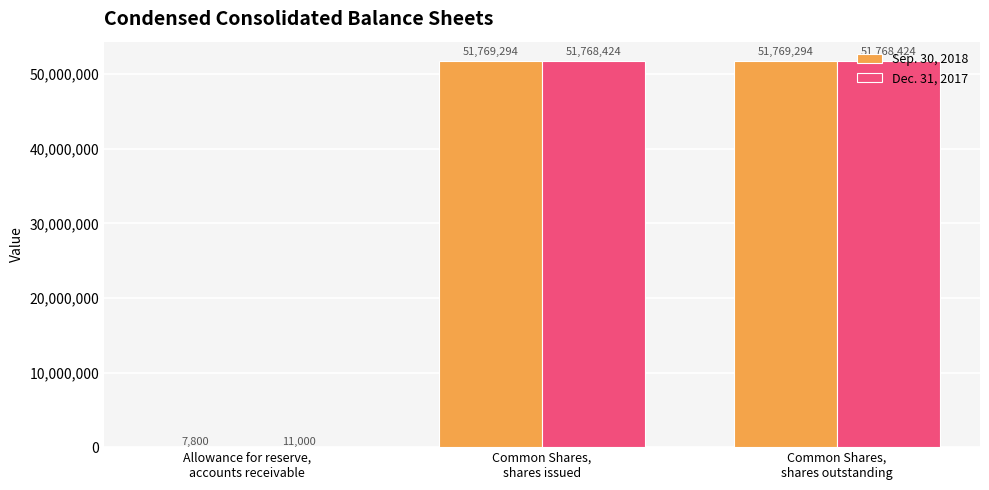

Which series has the largest range (max minus min)?

Sep. 30, 2018